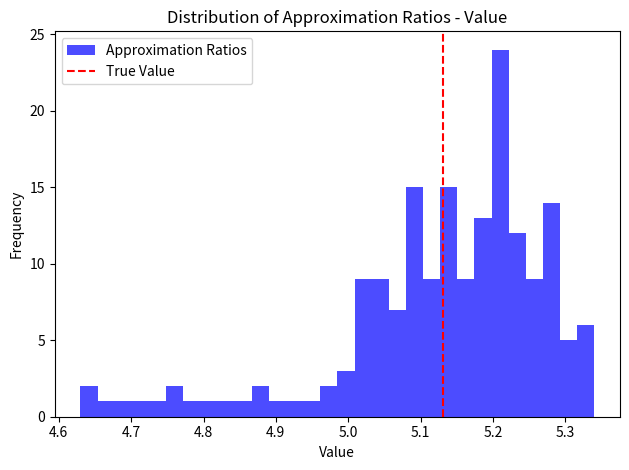

Read against the x-axis, roughly where is the centre of the tallest bar?

5.21